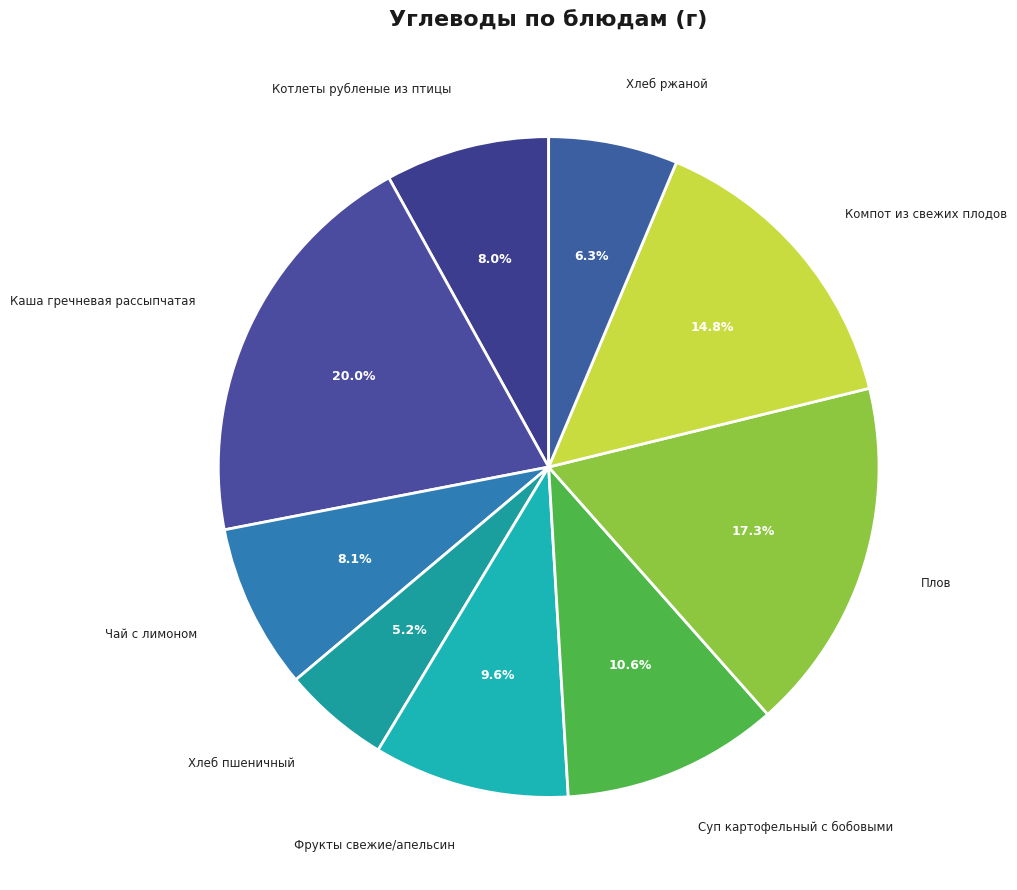

How many slices are in this pie chart?

9